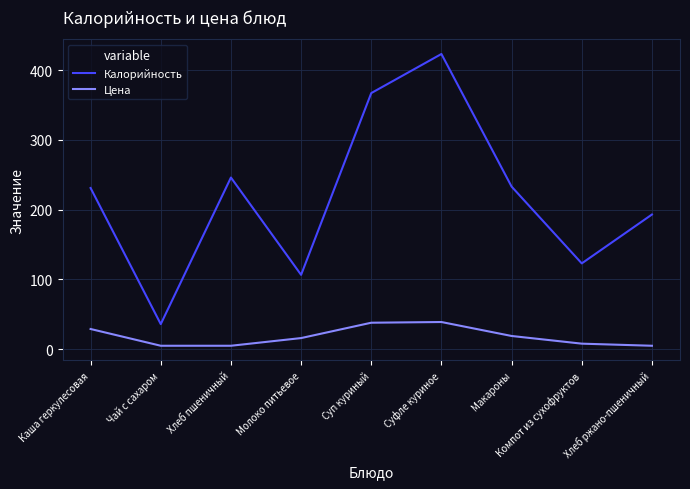

What is the difference between the highest and lowest values at Хлеб ржано-пшеничный?

188.0